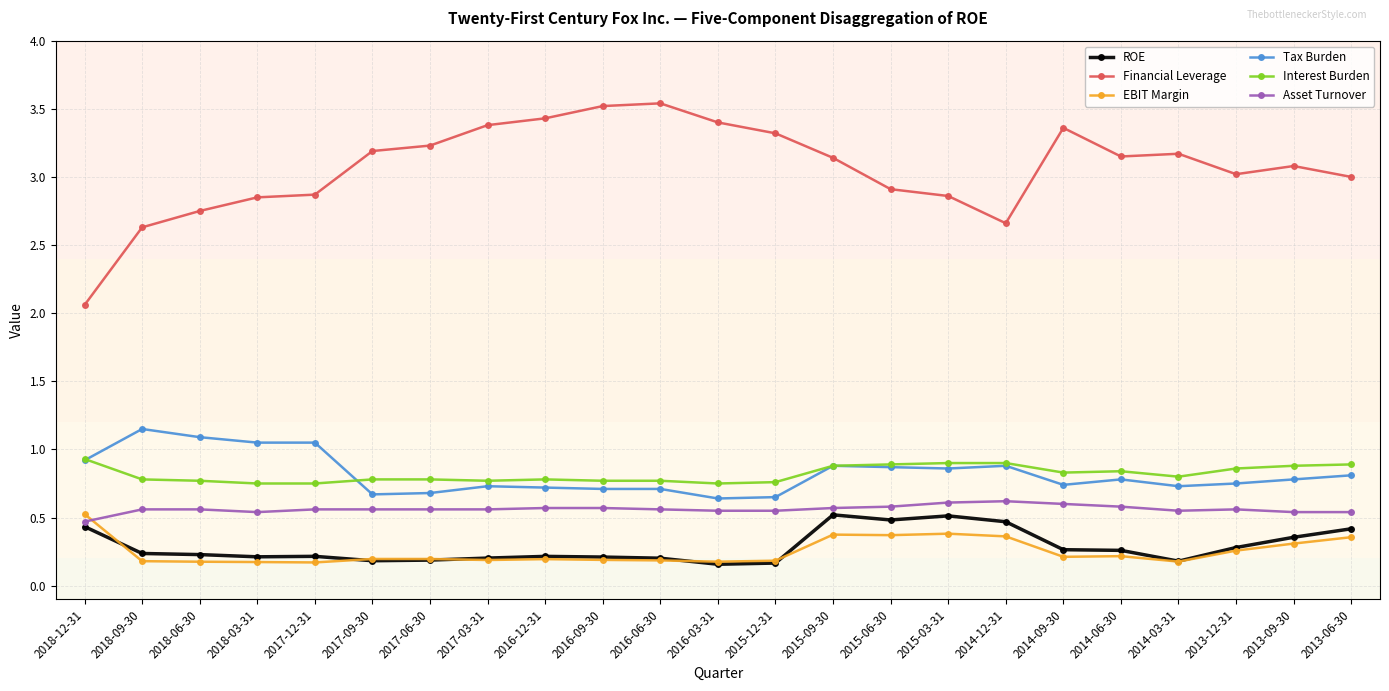

Which series has the largest total across all categories?

Financial Leverage